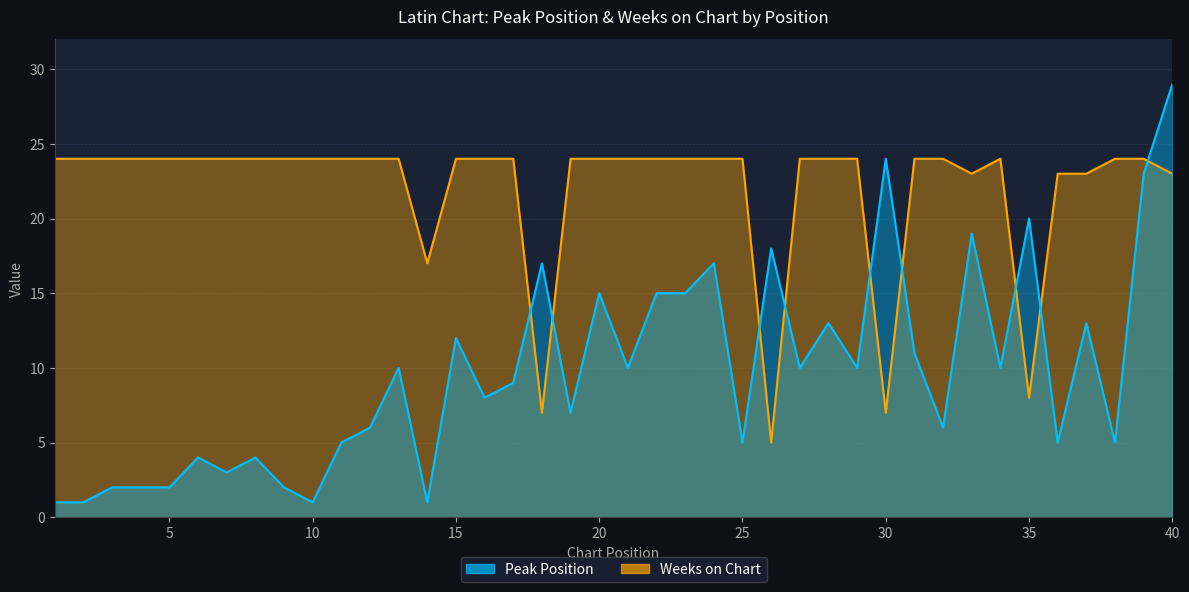

At which category is the sum across all series the highest?

40